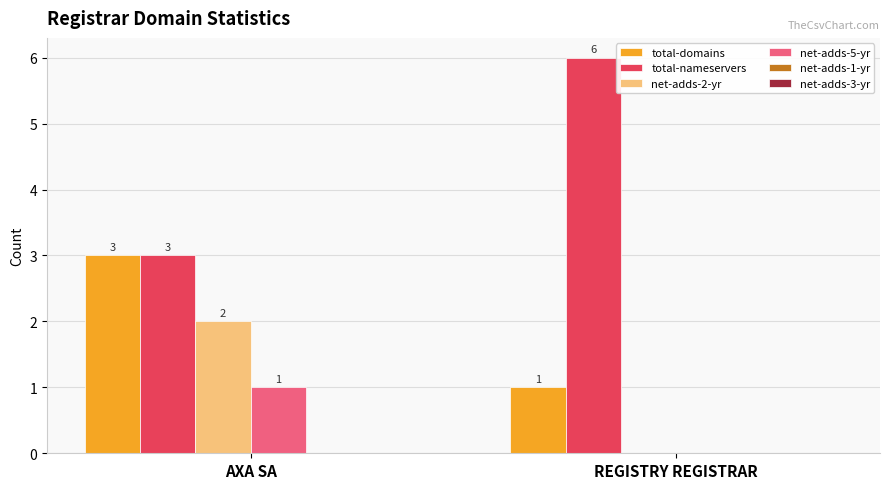

At which category is the sum across all series the highest?

AXA SA